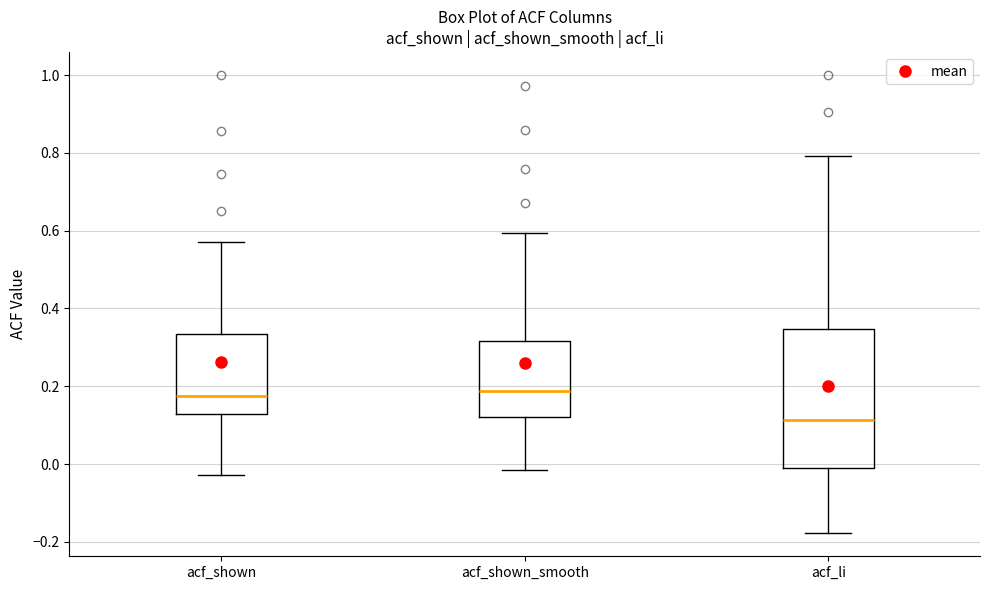

Reading left to right, transcribe this box plot: for each box, give where its median line is, the range the box spans, and where its two whiskers end, as read against the y-axis. The values are not printed on the chart, so give them approximately, as read against the axis.

acf_shown: median 0.18, box 0.12 to 0.34, whiskers -0.02 to 0.58
acf_shown_smooth: median 0.18, box 0.12 to 0.32, whiskers -0.02 to 0.60
acf_li: median 0.12, box -0.02 to 0.34, whiskers -0.18 to 0.80